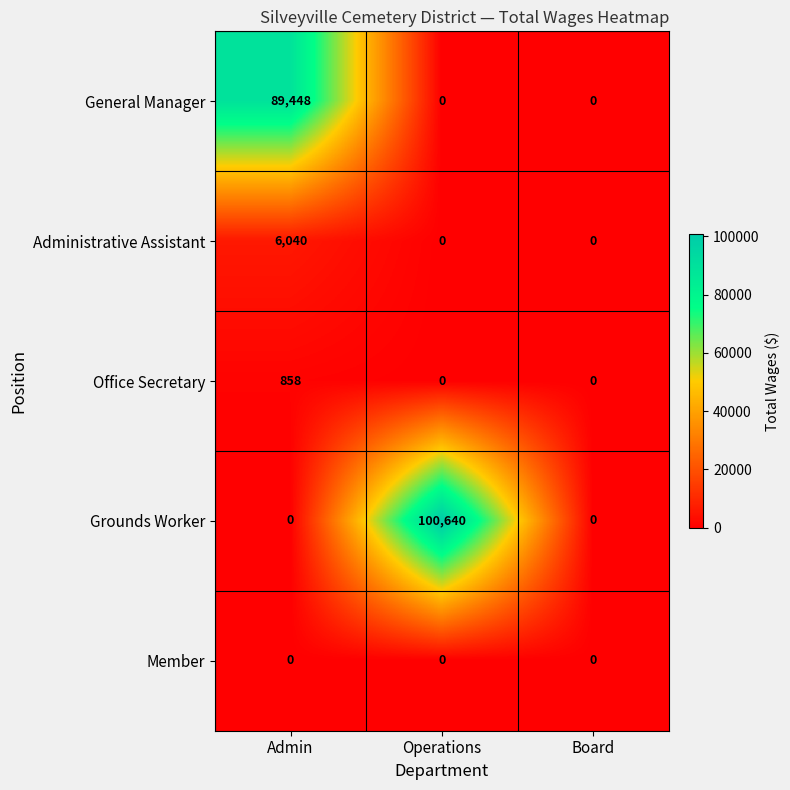

How many General Manager values are between 0 and 89448?

3